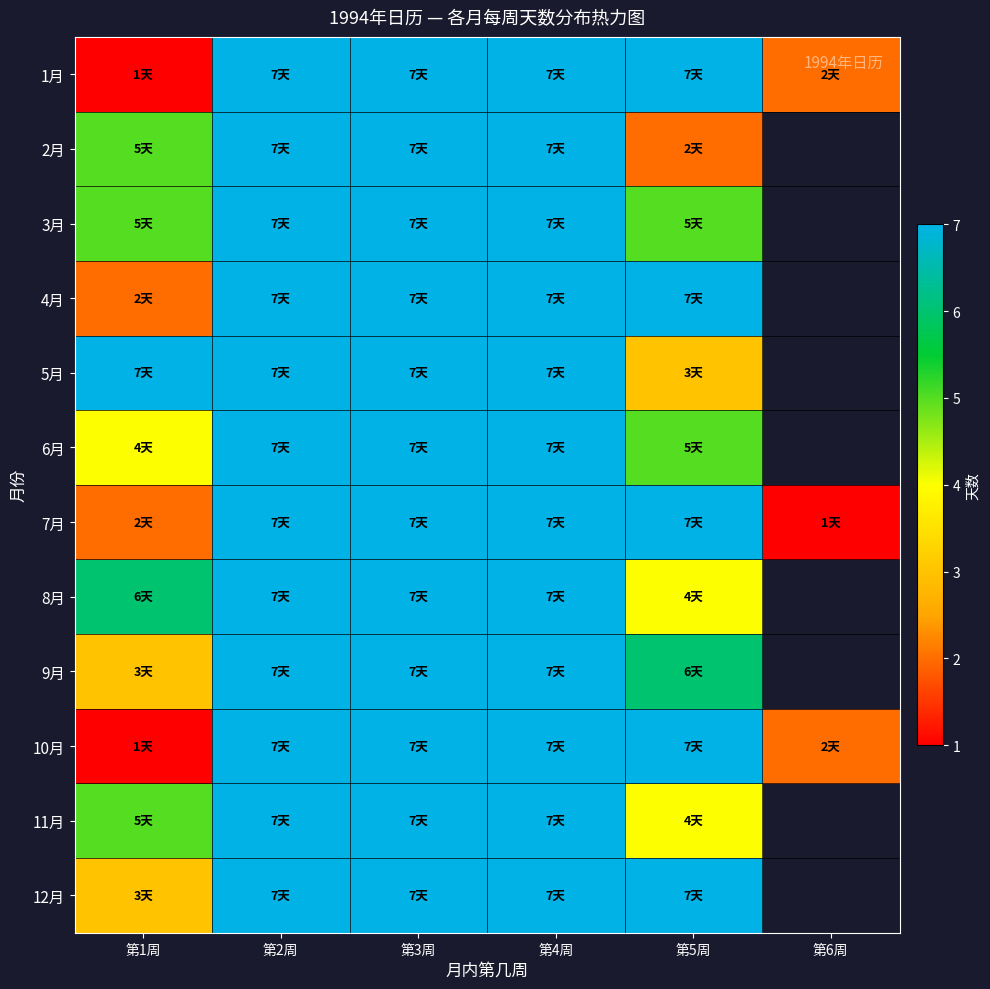

At which category is the sum across all series the highest?

第2周